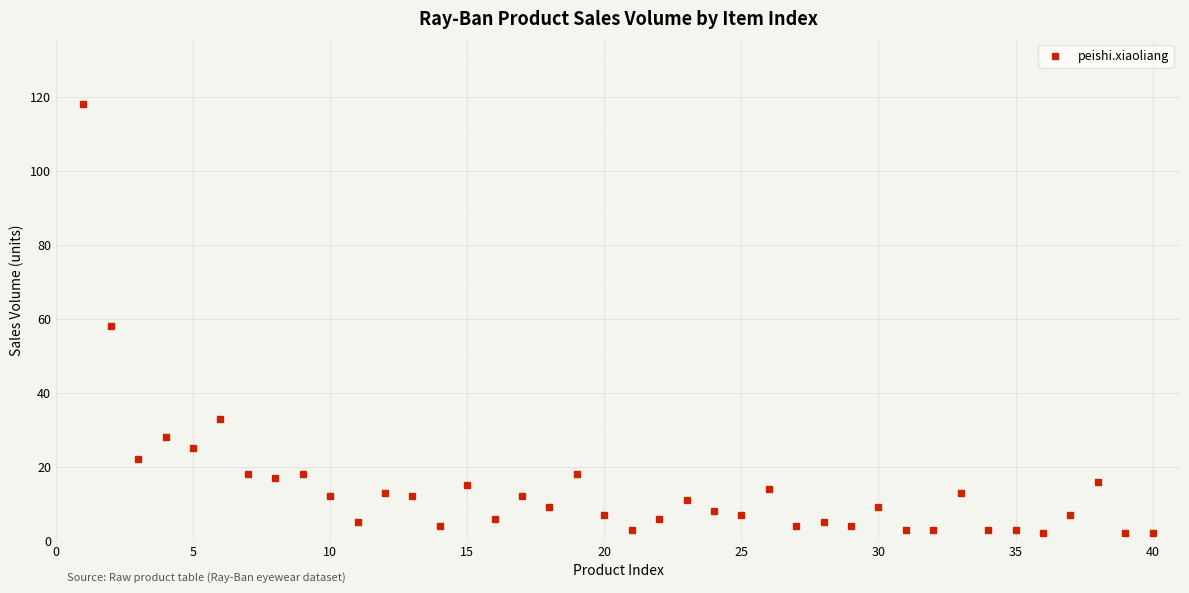

True or false: the data has more than 2 interior local peaks.

True